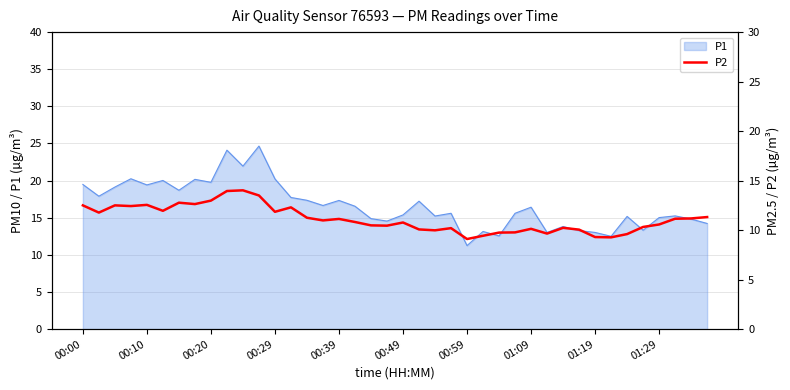

What is the difference between the values at 22 and 15?

1.0